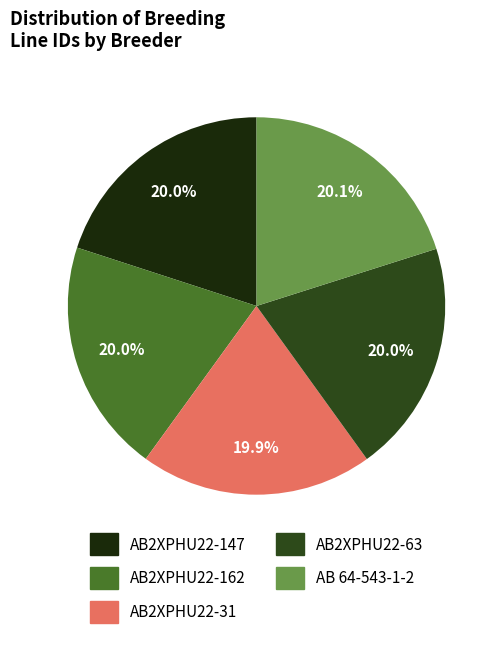

What percentage is the AB2XPHU22-162 slice, to the nearest percent?

20%